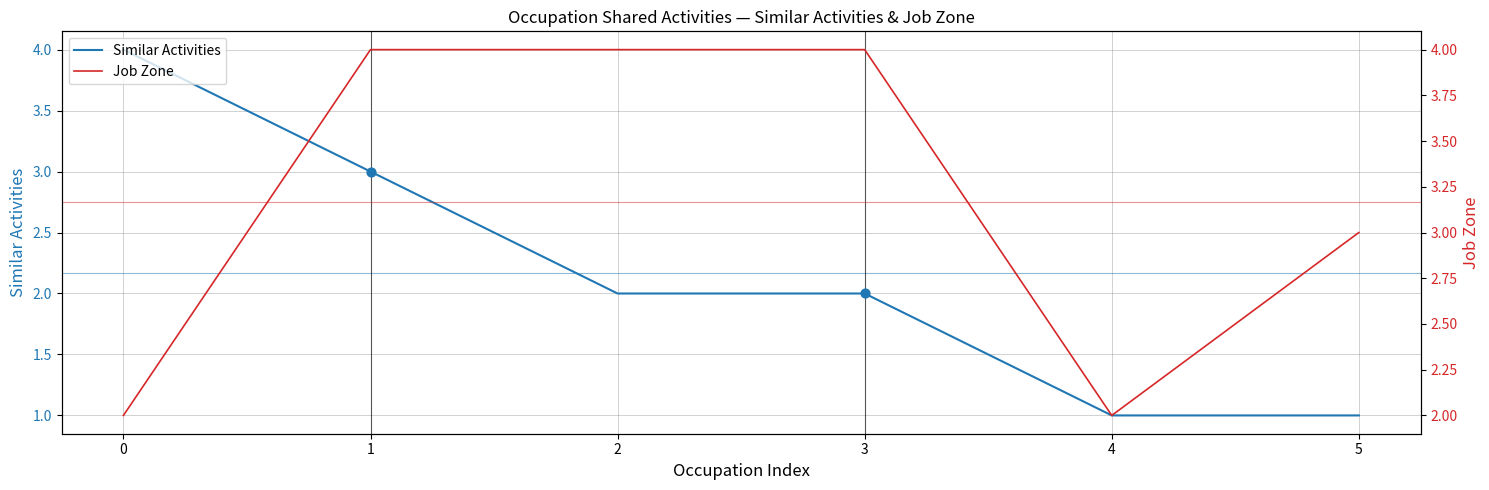

Is the value of Job Zone at 4 greater than the value of Similar Activities at 1?

No